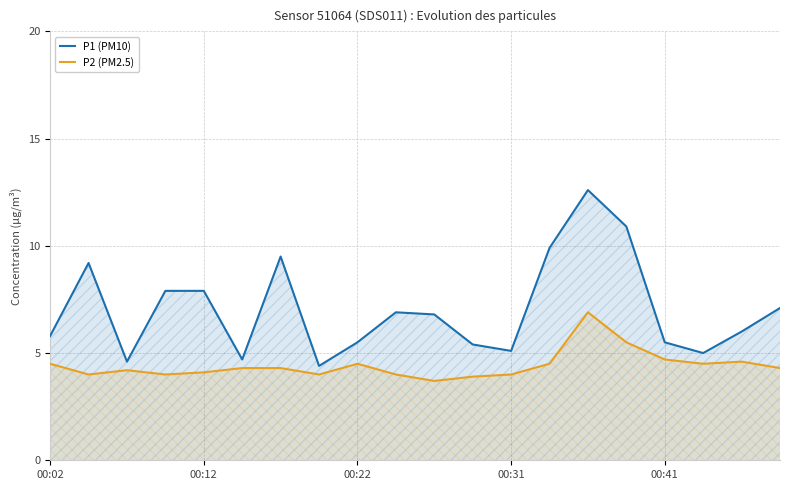

True or false: P1 (PM10) has a value of 12.6 at 14.

True